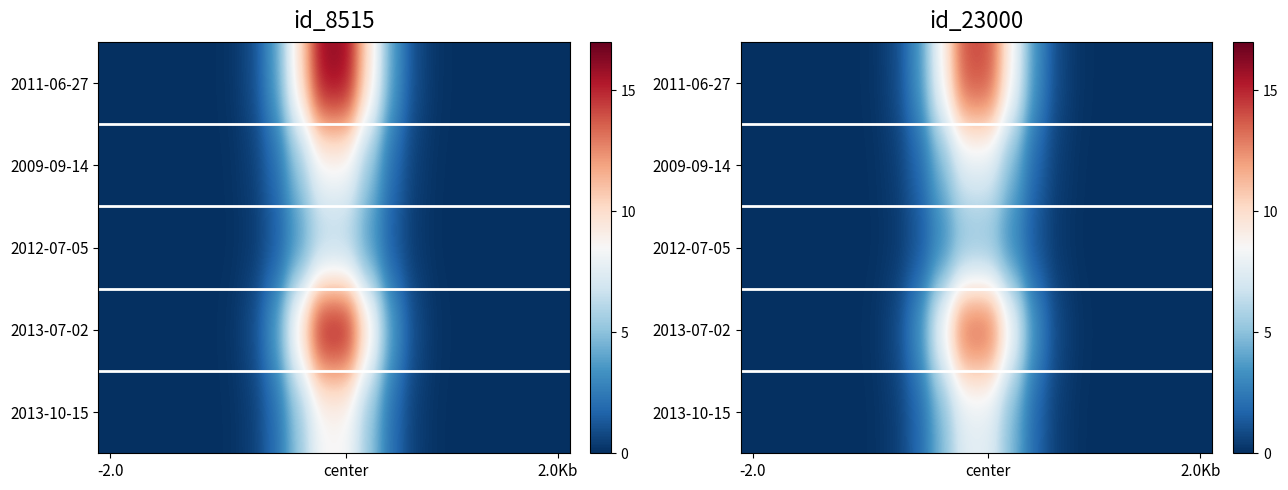

Between 16 and 12, which is larger?

12